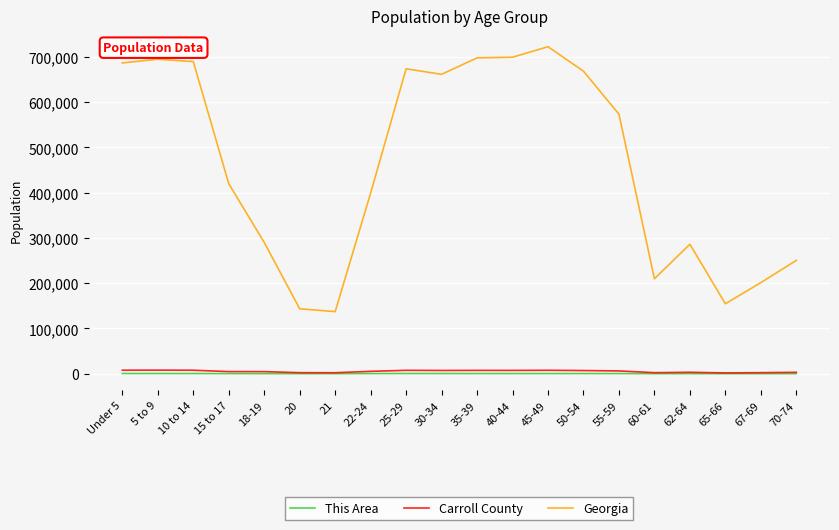

How many categories are shown in the chart?

20